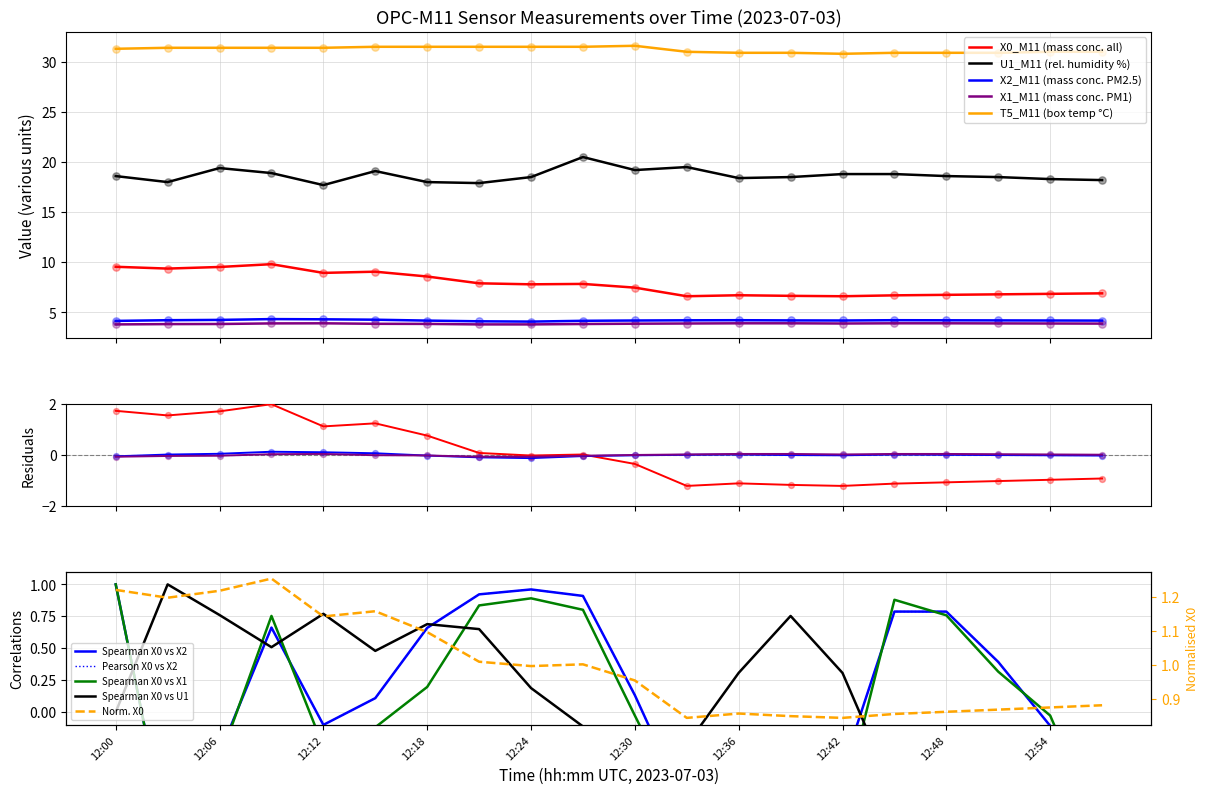

At how many categories does at least one series exceed 26?

20